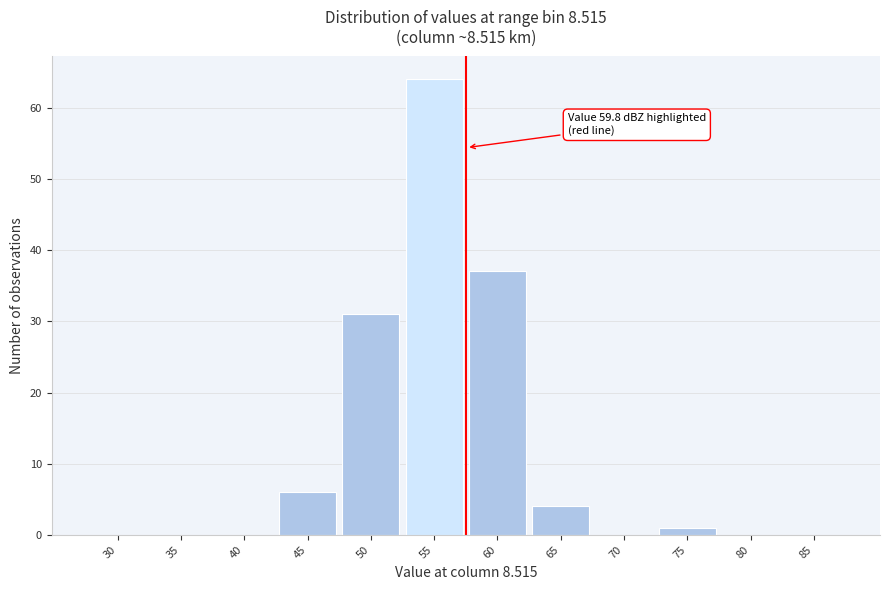

Reading right to left, list all the values displayed in this chart.

85=0	80=0	75=1	70=0	65=4	60=37	55=64	50=31	45=6	40=0	35=0	30=0